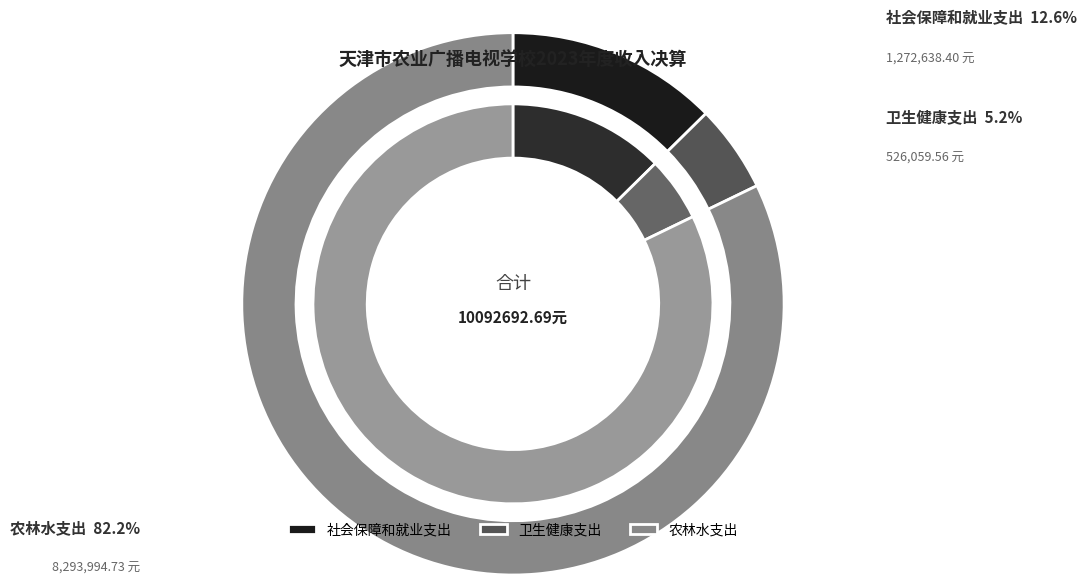

The 农林水支出 slice represents 75% of the pie. True or false?

False